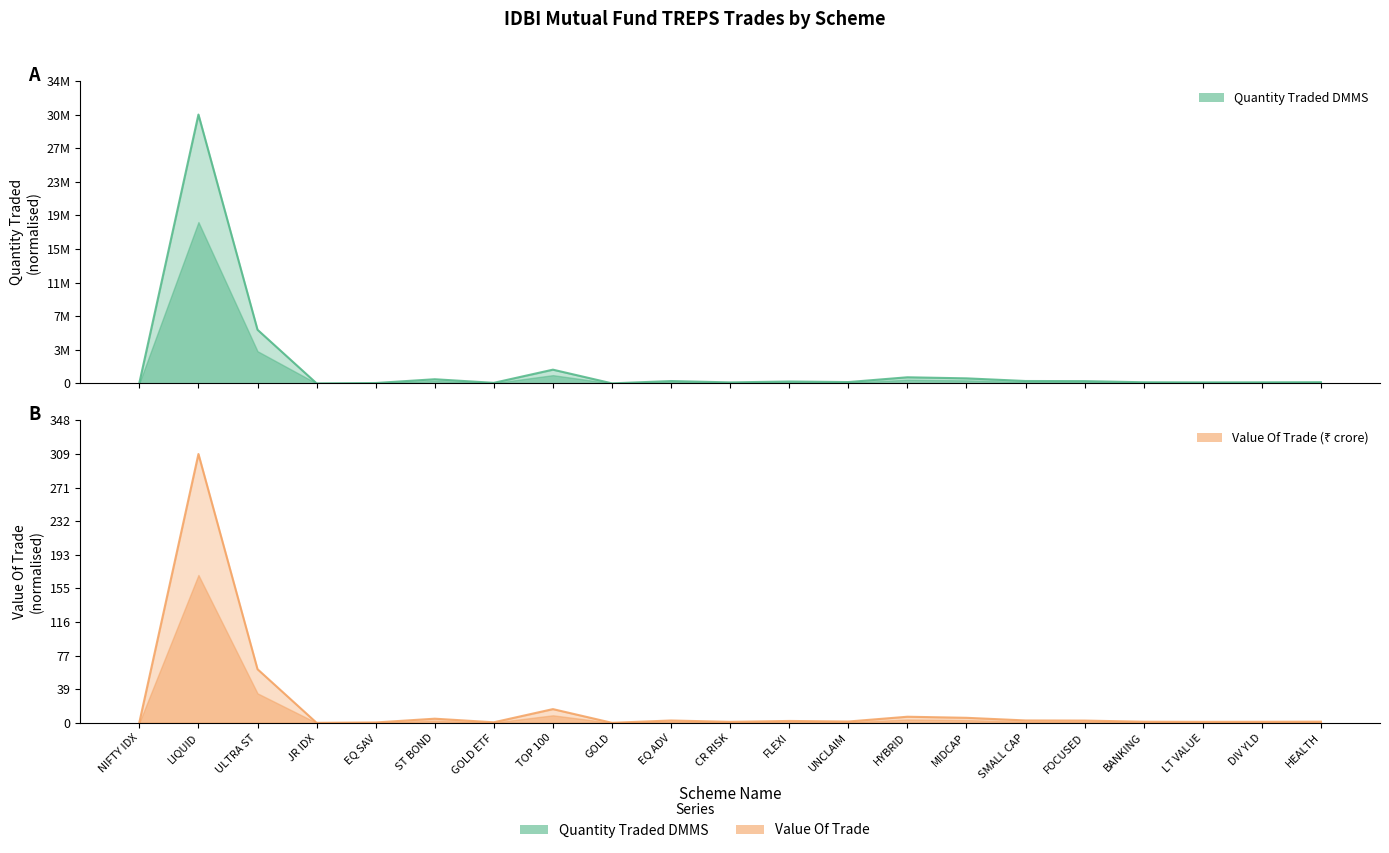

Which series has the largest range (max minus min)?

Quantity Traded DMMS